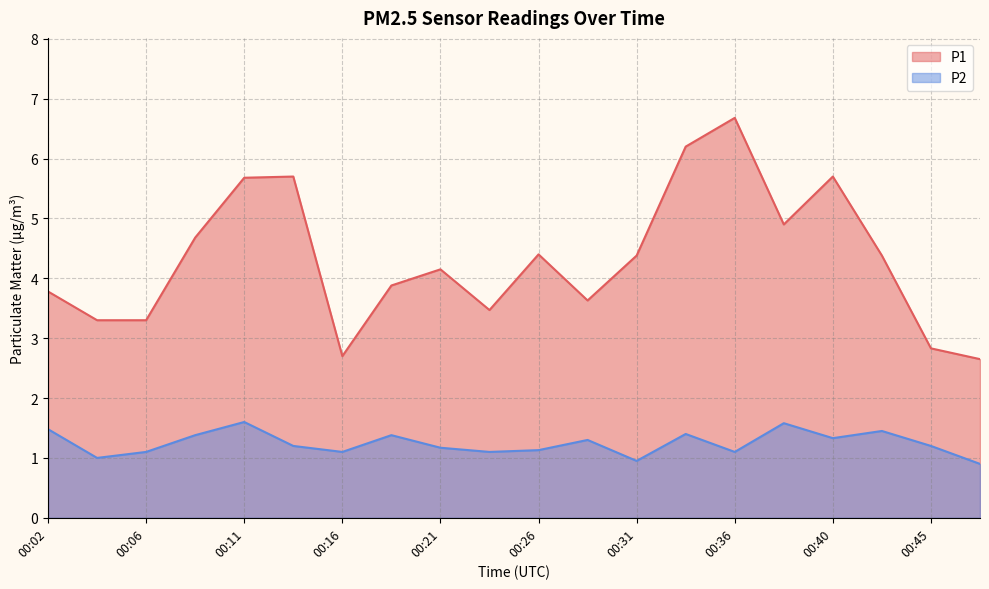

Where is the first local minimum for P1?

00:16